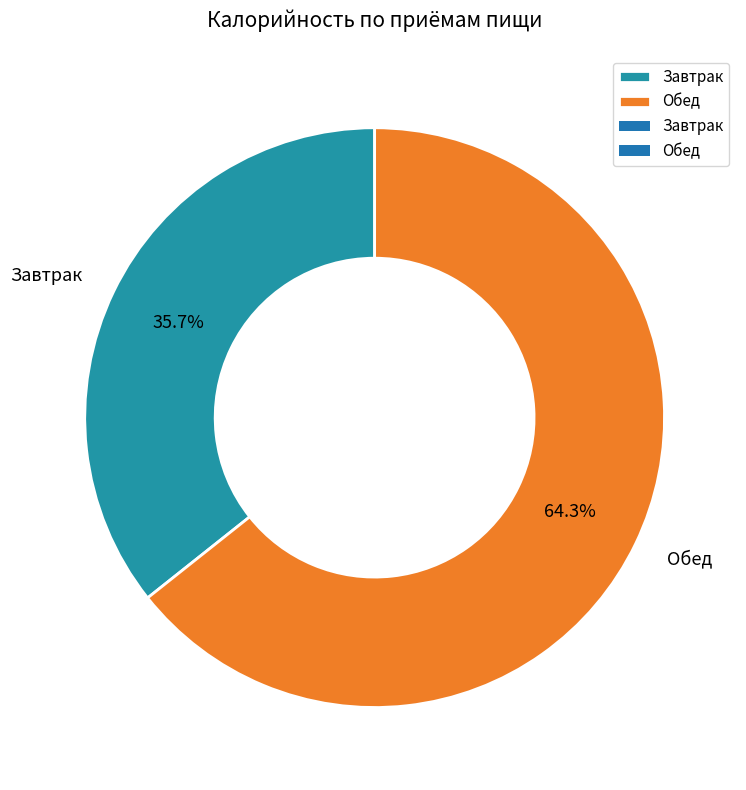

What is the largest slice in the pie chart?

Обед